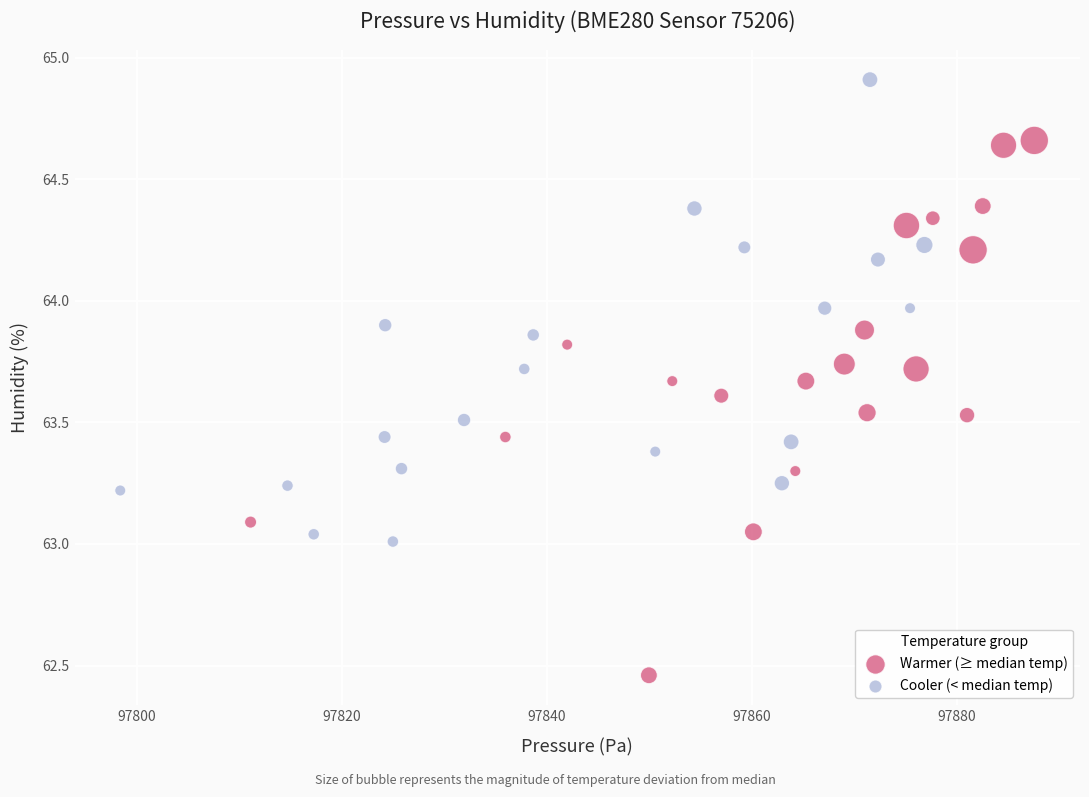

What are all the series names shown in the legend?

Warmer (≥ median temp), Cooler (< median temp)